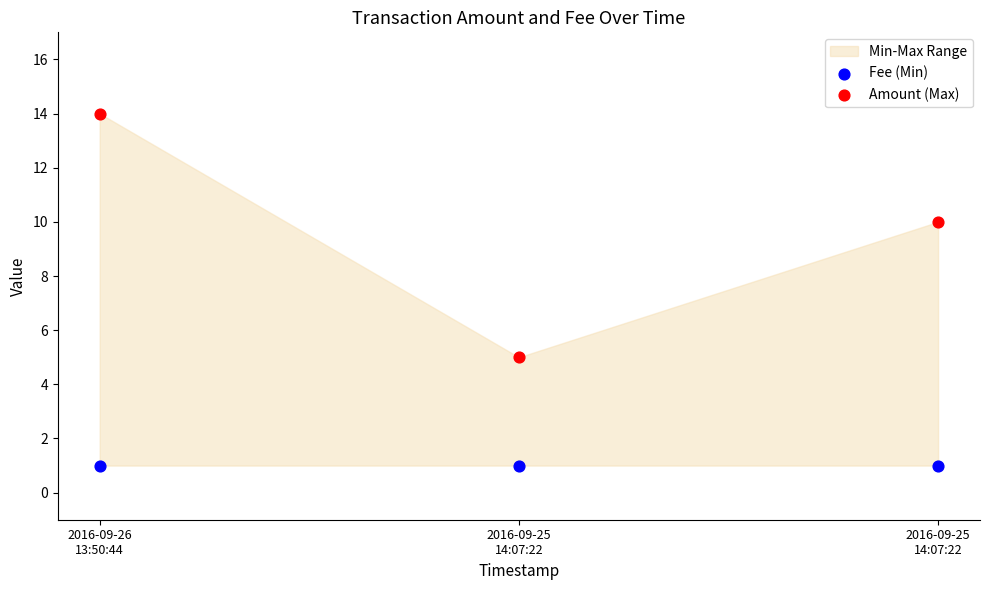

Across all data points, what is the average Y value?

5